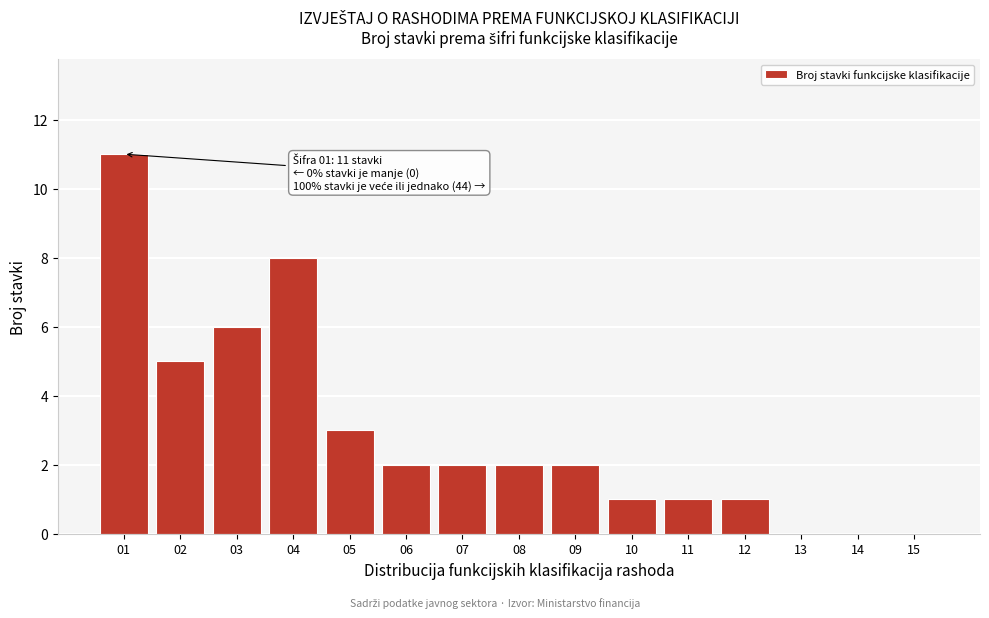

Reading left to right, transcribe all the data shown in this chart.

01=11	02=5	03=6	04=8	05=3	06=2	07=2	08=2	09=2	10=1	11=1	12=1	13=0	14=0	15=0